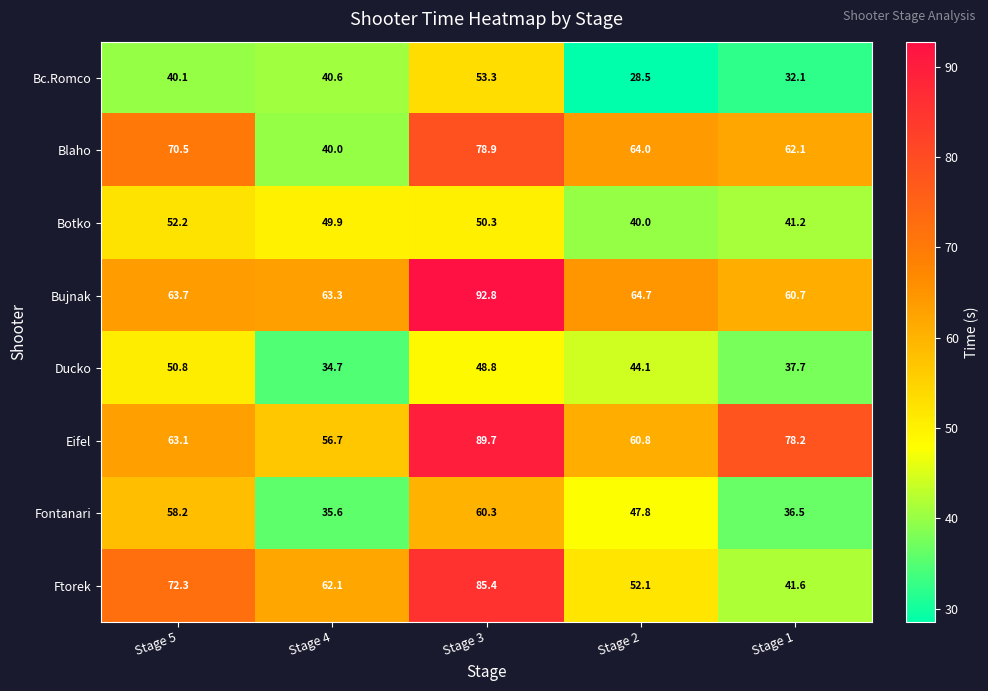

At which category does the chart reach its minimum across all series?

Stage 2